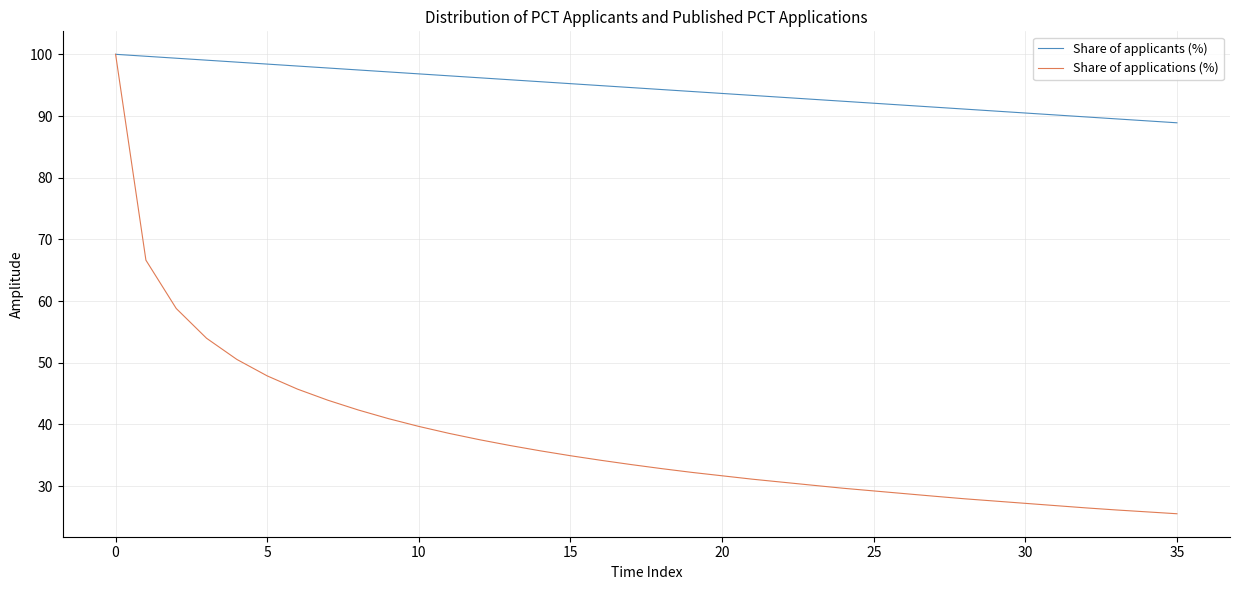

Which series has the widest spread of values?

Share of applications (%)